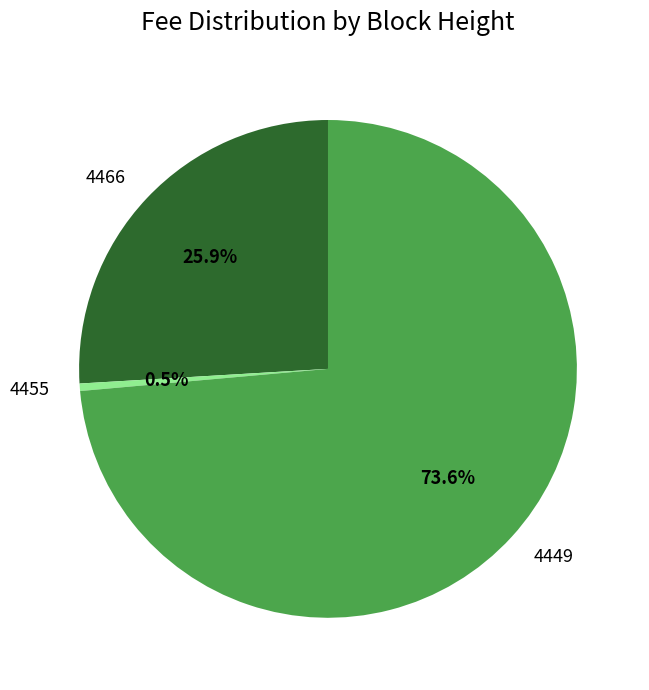

To the nearest percent, what is the difference between the largest and smallest slice percentages?

73%